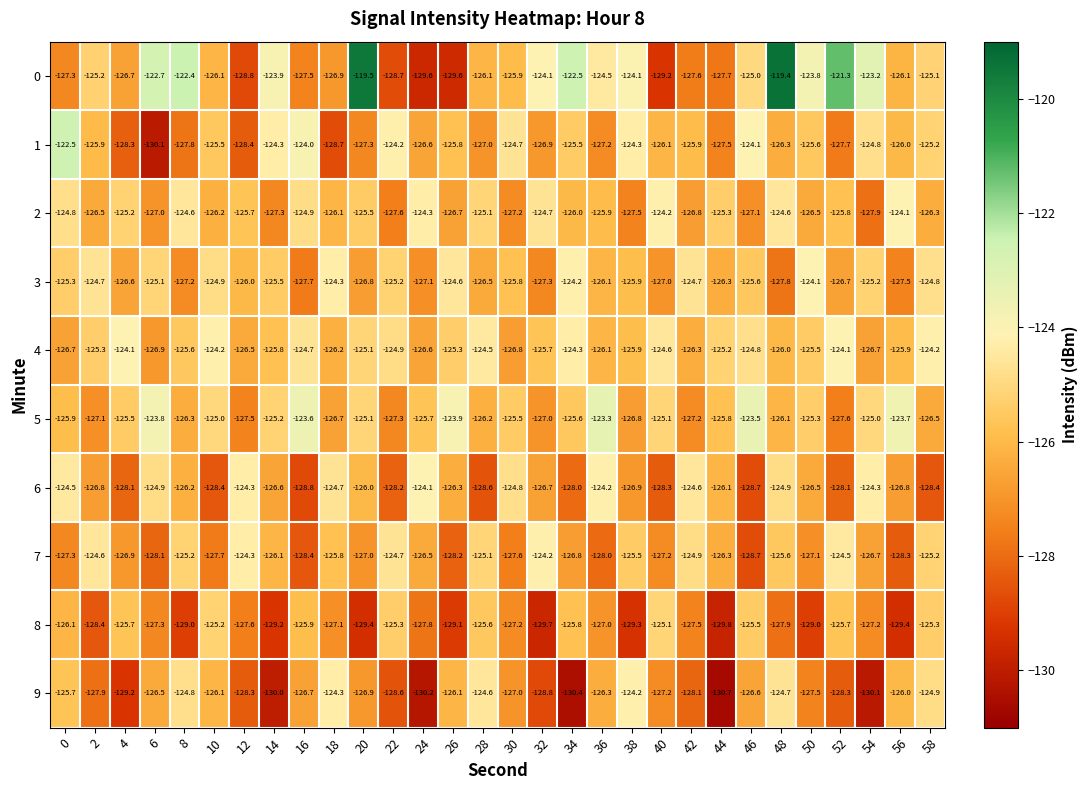

What value does the 2 series have at 4?

-125.2